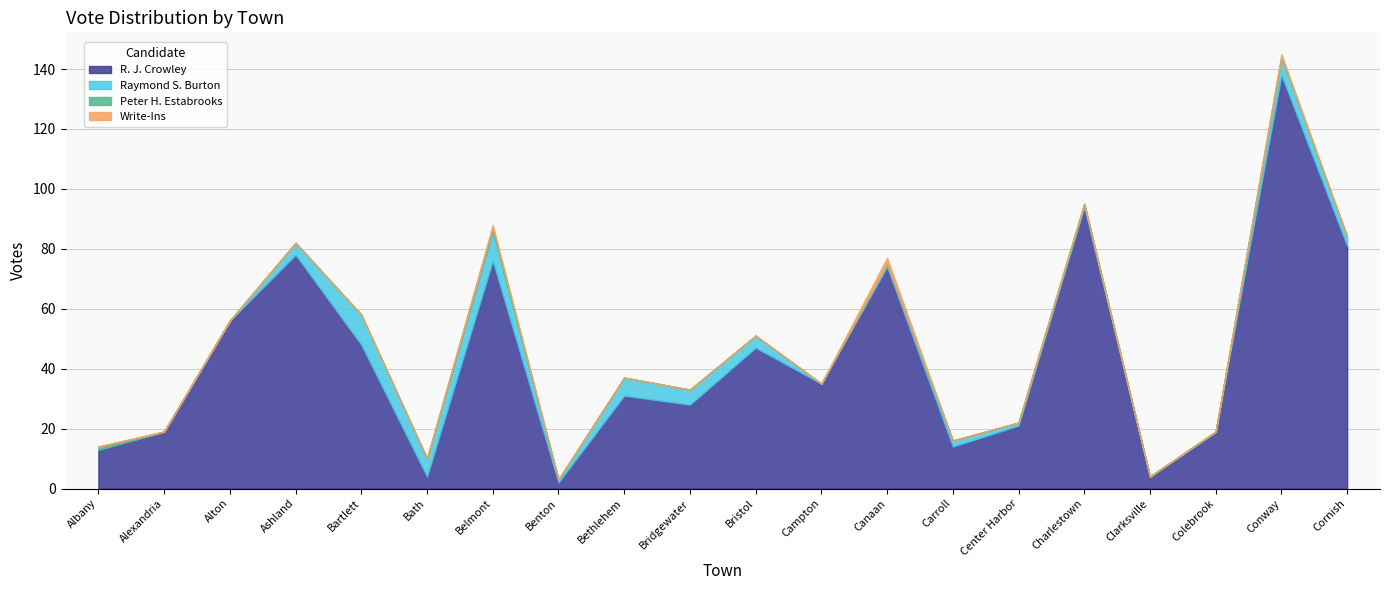

Reading left to right, extract all data points from this chart.

R. J. Crowley: Albany=13	Alexandria=19	Alton=56	Ashland=78	Bartlett=48	Bath=4	Belmont=76	Benton=2	Bethlehem=31	Bridgewater=28	Bristol=47	Campton=35	Canaan=74	Carroll=14	Center Harbor=21	Charlestown=94	Clarksville=4	Colebrook=19	Conway=138	Cornish=81
Raymond S. Burton: Albany=0	Alexandria=0	Alton=0	Ashland=4	Bartlett=10	Bath=6	Belmont=10	Benton=1	Bethlehem=6	Bridgewater=5	Bristol=4	Campton=0	Canaan=1	Carroll=2	Center Harbor=1	Charlestown=1	Clarksville=0	Colebrook=0	Conway=6	Cornish=3
Peter H. Estabrooks: Albany=1	Alexandria=0	Alton=0	Ashland=0	Bartlett=0	Bath=0	Belmont=1	Benton=0	Bethlehem=0	Bridgewater=0	Bristol=0	Campton=0	Canaan=0	Carroll=0	Center Harbor=0	Charlestown=0	Clarksville=0	Colebrook=0	Conway=0	Cornish=0
Write-Ins: Albany=0	Alexandria=0	Alton=0	Ashland=0	Bartlett=0	Bath=0	Belmont=1	Benton=0	Bethlehem=0	Bridgewater=0	Bristol=0	Campton=0	Canaan=2	Carroll=0	Center Harbor=0	Charlestown=0	Clarksville=0	Colebrook=0	Conway=1	Cornish=0